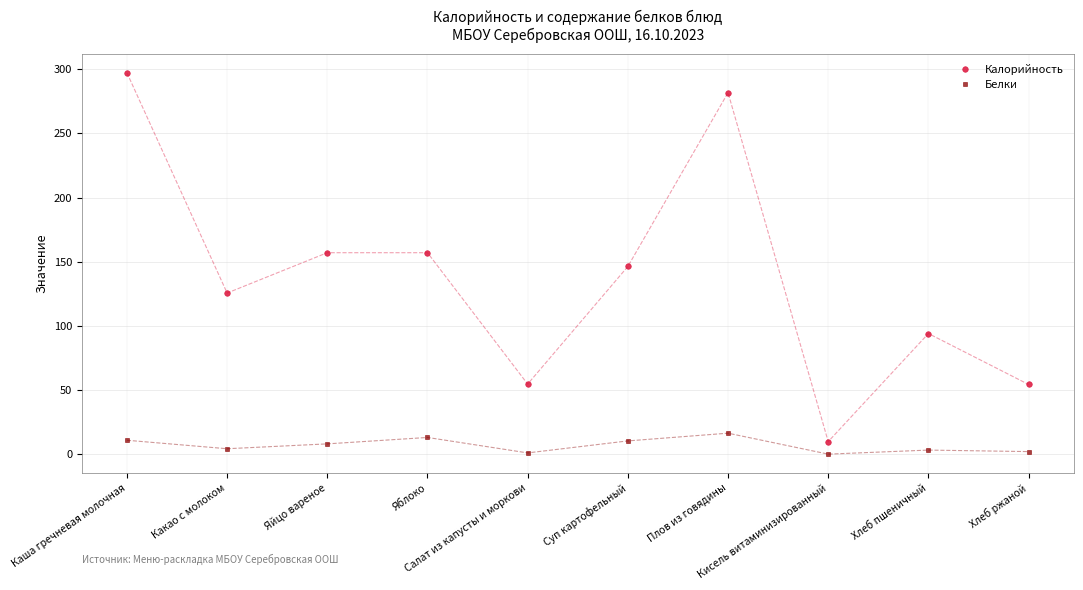

The value of Калорийность at Яблоко is 157.0. True or false?

True